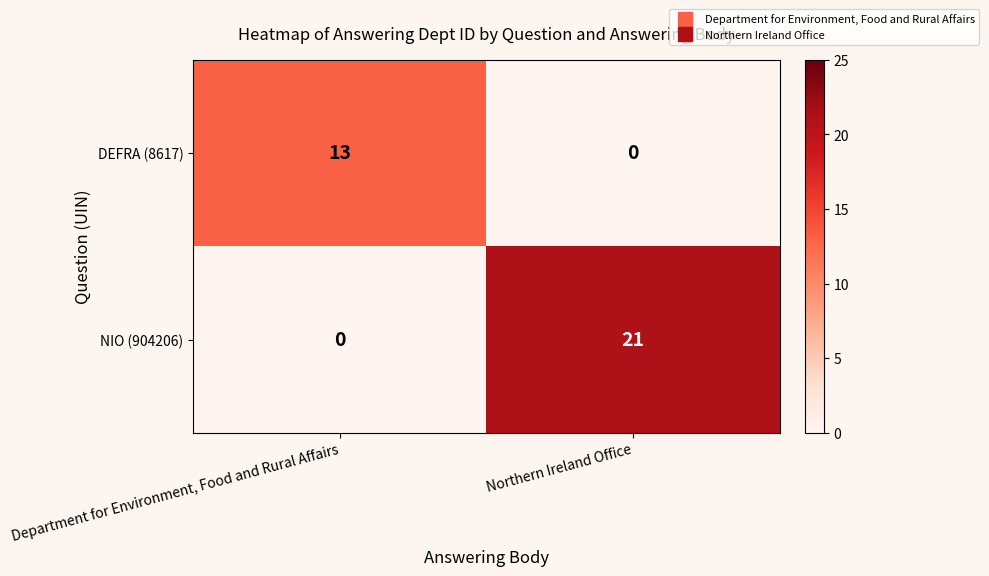

The value of DEFRA (8617) at Northern Ireland Office is 0. True or false?

True